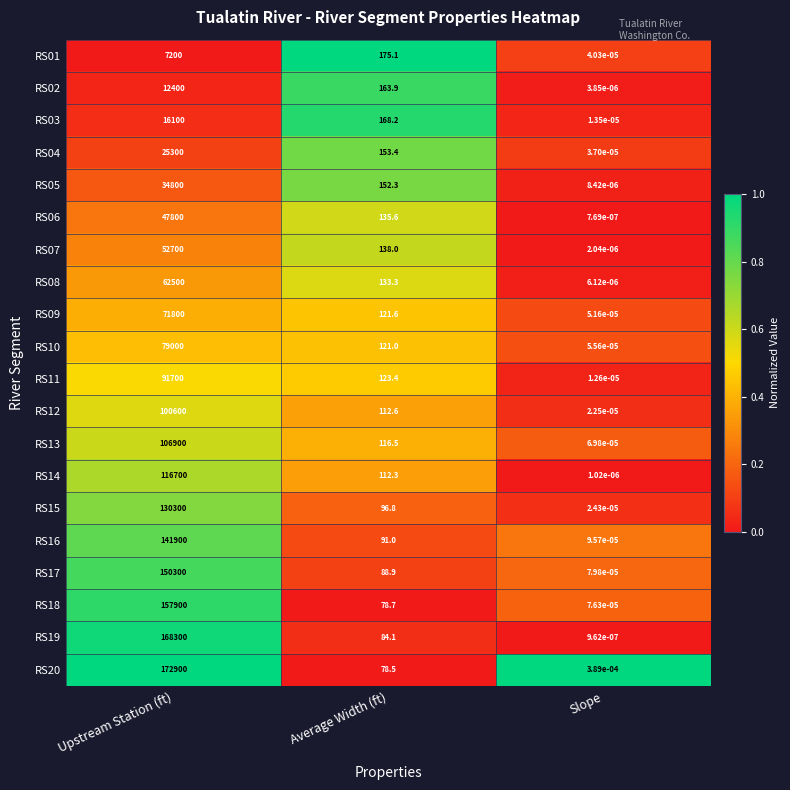

Which category has the lowest value in the RS14 series?

Slope